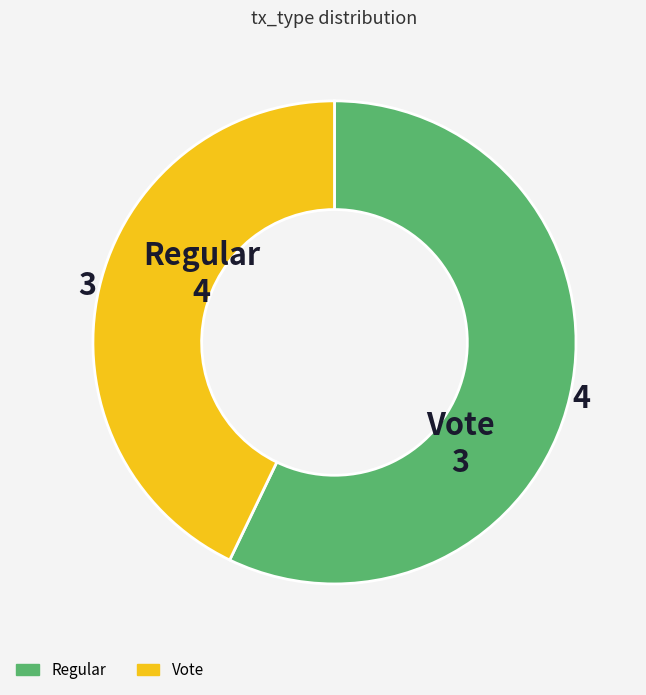

Which category accounts for the majority?

Regular